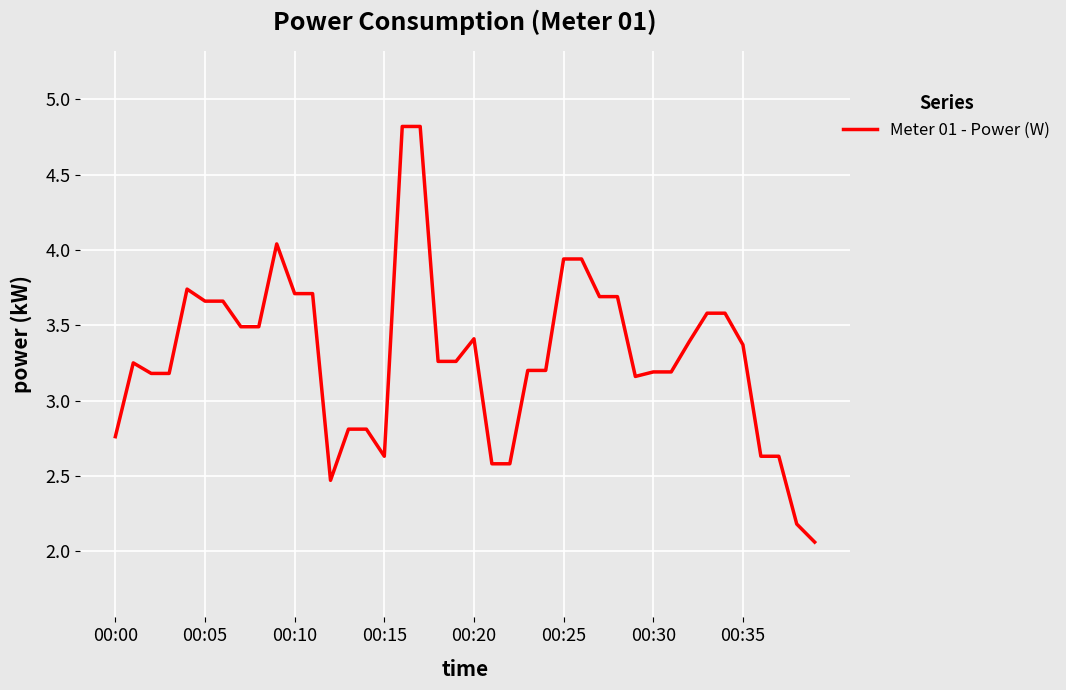

True or false: the data has more than 0 interior local peaks.

True